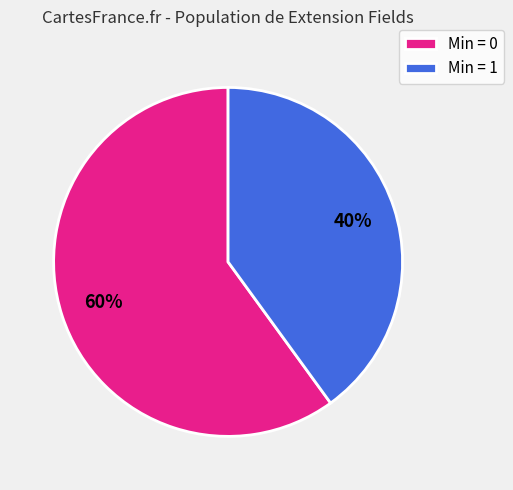

Is the sum of Min = 0 and Min = 1 greater than half?

Yes